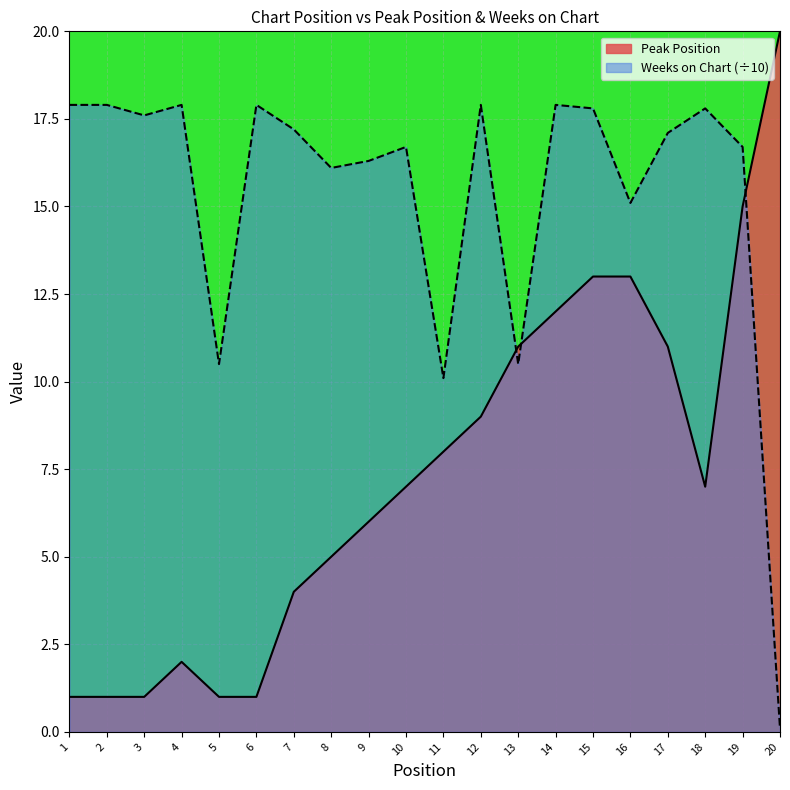

Reading left to right, extract all data points from this chart.

Peak Position: 1.0	1.0	1.0	2.0	1.0	1.0	4.0	5.0	6.0	7.0	8.0	9.0	11.0	12.0	13.0	13.0	11.0	7.0	15.0	20.0
Weeks on Chart: 17.9	17.9	17.6	17.9	10.5	17.9	17.2	16.1	16.3	16.7	10.1	17.9	10.5	17.9	17.8	15.1	17.1	17.8	16.7	0.1